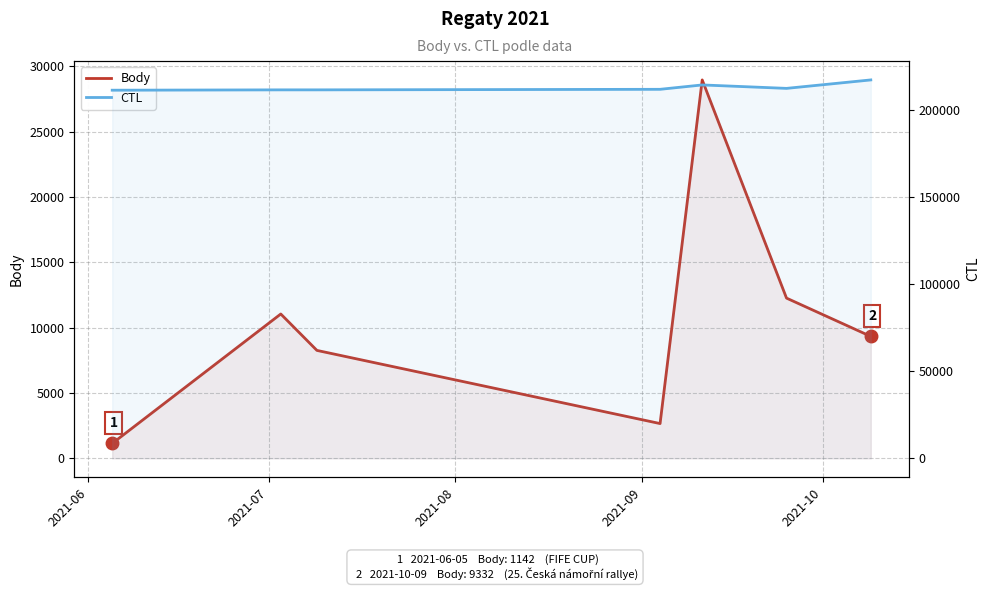

What is the greatest value displayed?

217012